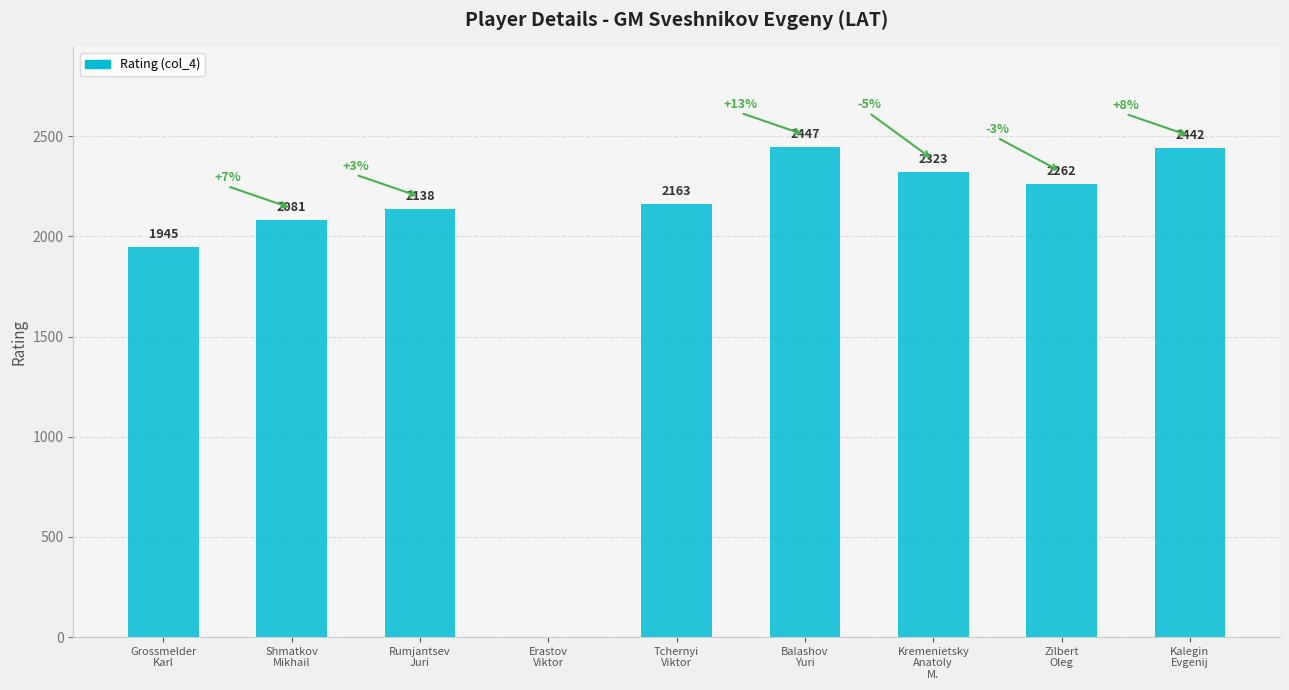

What is the sum of all values?

17801